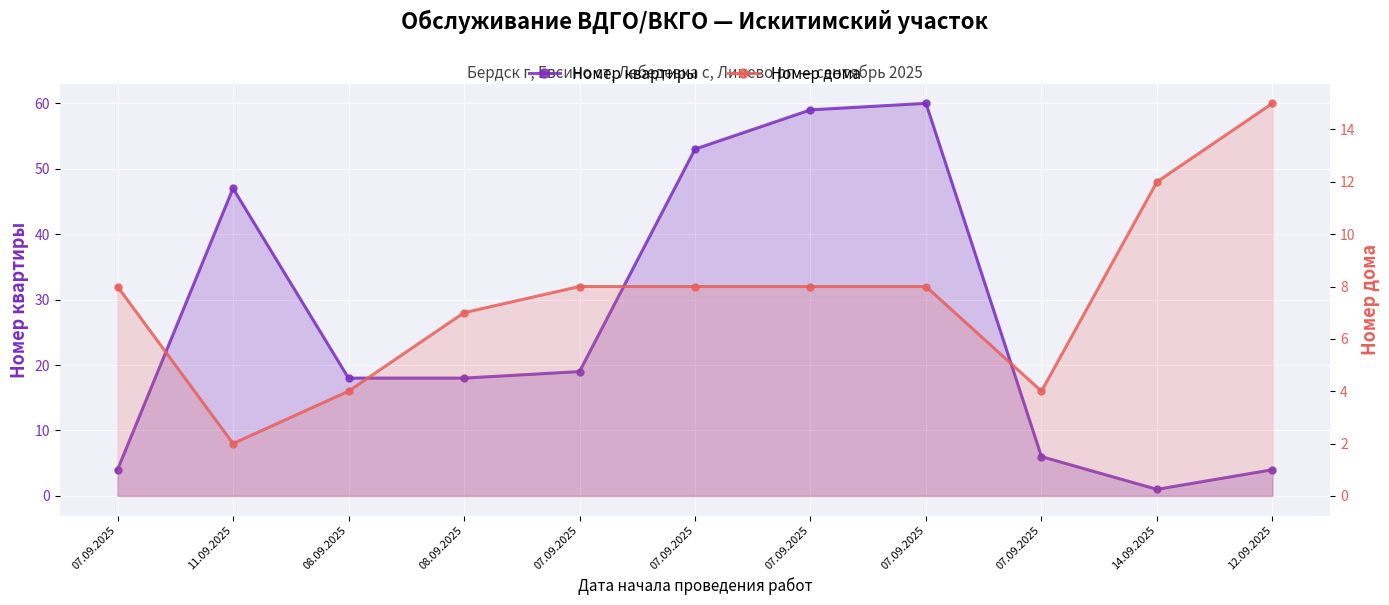

What are all the series names shown in the legend?

Номер квартиры, Номер дома